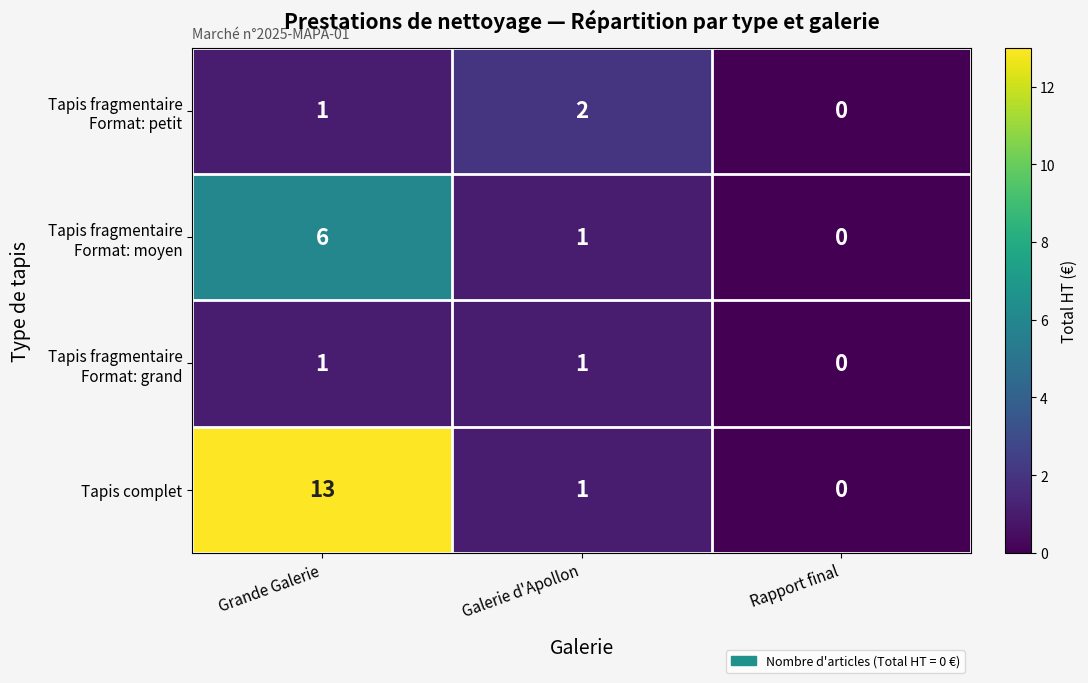

Which label corresponds to the smallest value in the chart?

Rapport final